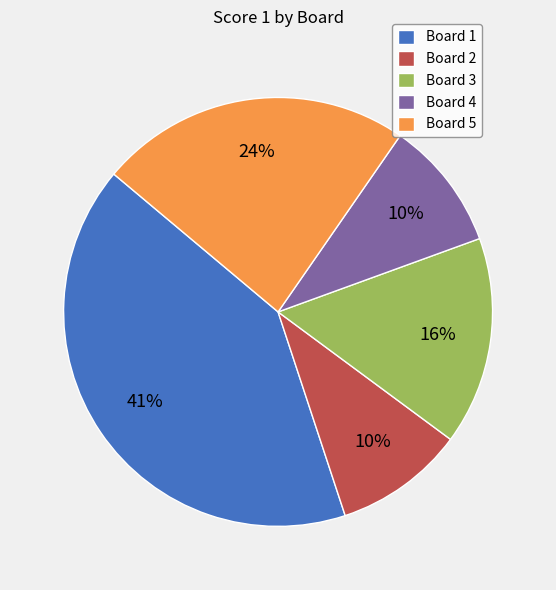

How many slices are in this pie chart?

5